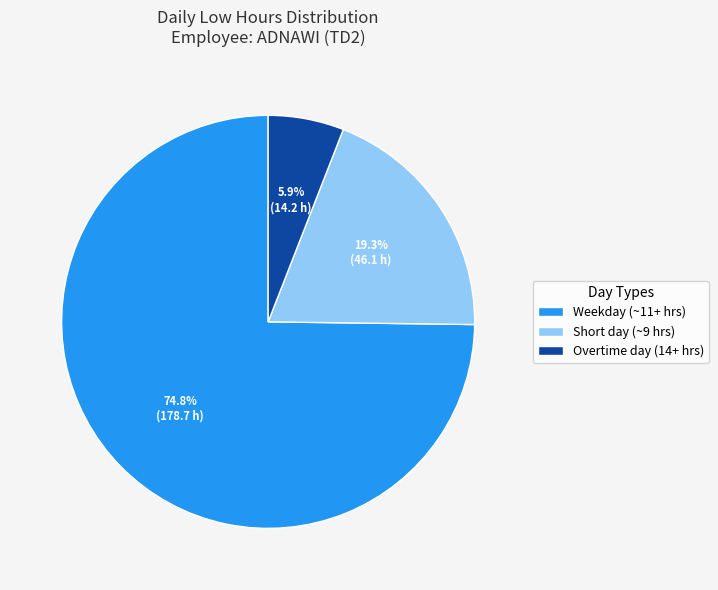

Approximately how many times larger is the value at Weekday (~11+ hrs) compared to Short day (~9 hrs)?

3.9